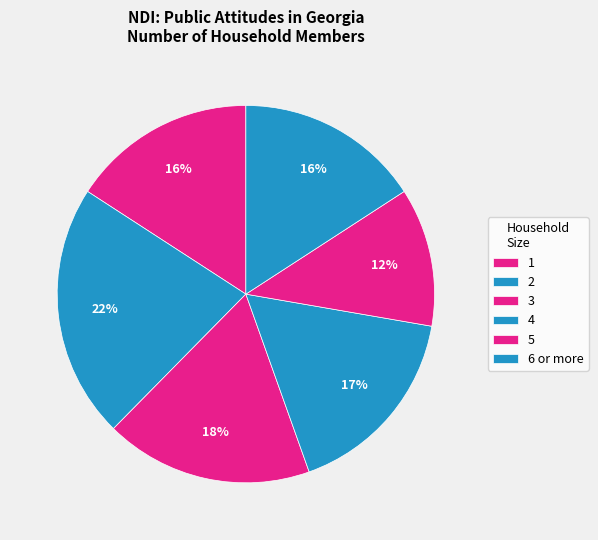

True or false: 1 accounts for 16% of the total.

True